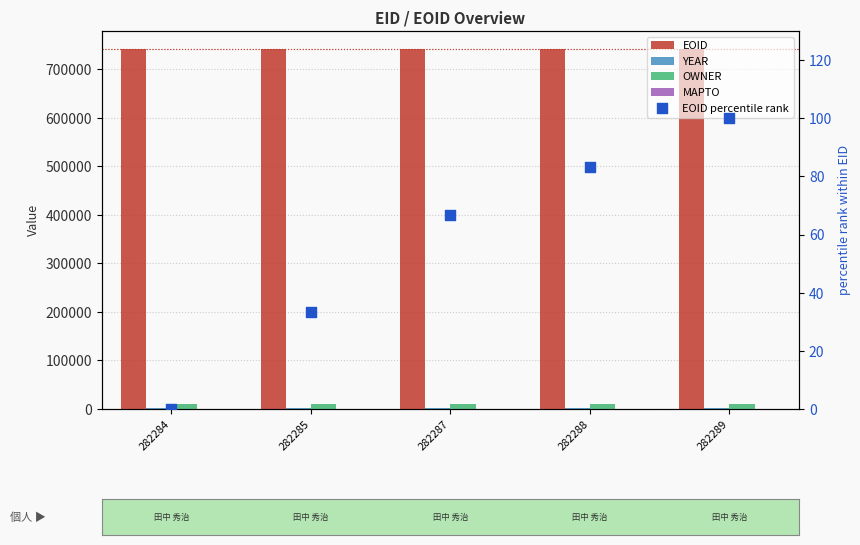

Is the value of MAPTO at 282285 greater than the value of OWNER at 282285?

No